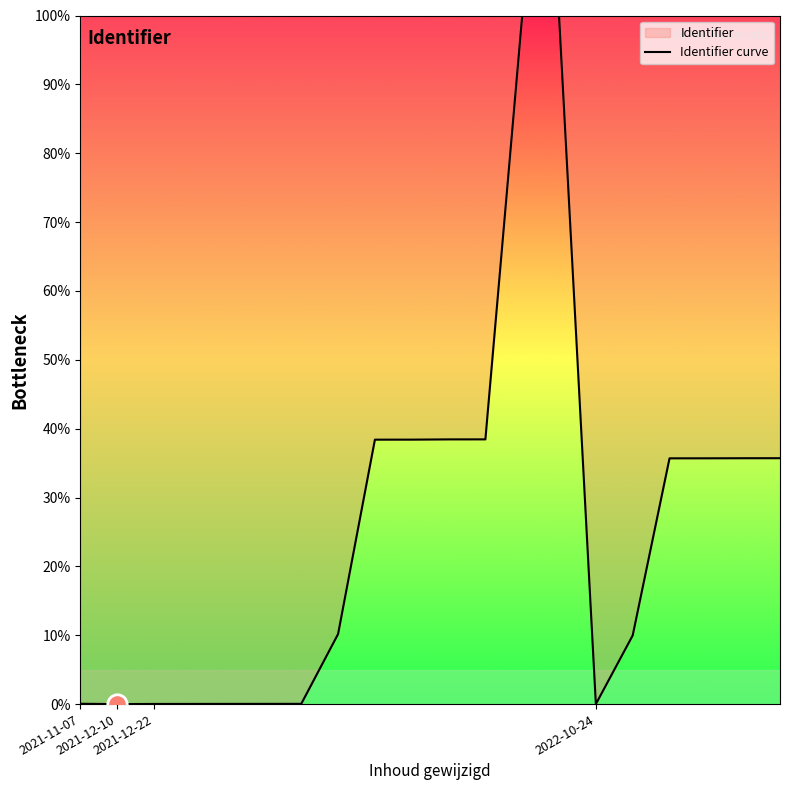

How many points are higher than both their immediate neighbors (excluding endpoints)?

1